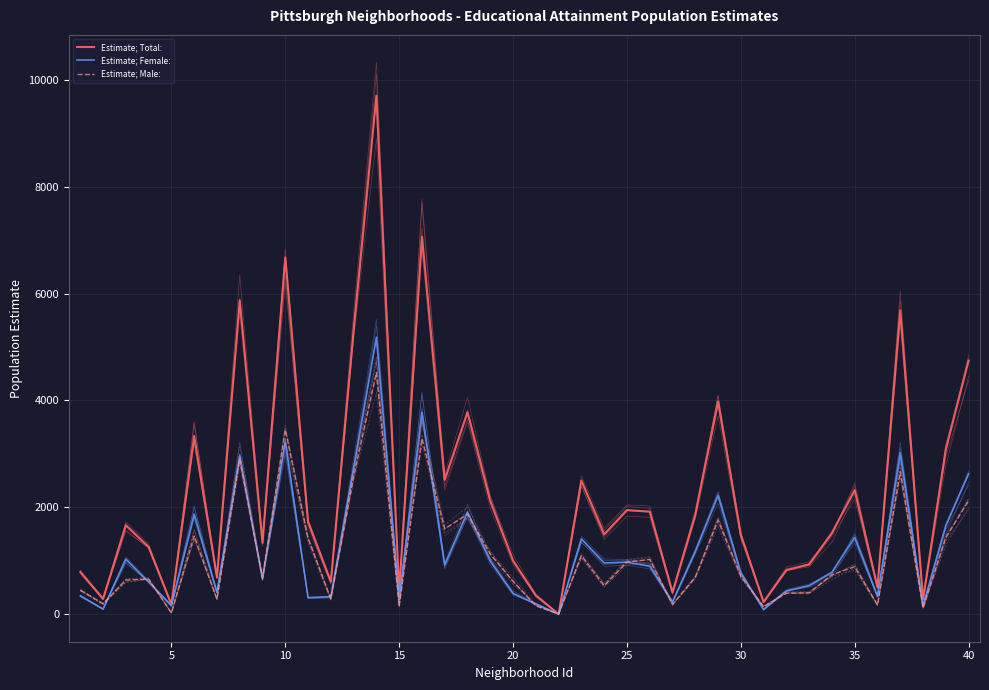

Reading left to right, list all the values displayed in this chart.

Estimate; Total:: 787.3	285.4	1660.1	1257.3	178.2	3333.7	687.3	5872.7	1332.2	6671.3	1728.4	607.5	5312.6	9705.6	420.3	7061.6	2513.1	3776.9	2117.2	1000.1	344.5	-0.4	2500.4	1491.9	1946.5	1917.8	407.6	1858.6	3979.7	1482.7	224.1	822.5	931.2	1520.7	2320.8	504.3	5687.0	269.4	3088.1	4745.0
Estimate; Female:: 340.3	94.0	1024.9	601.2	156.6	1871.5	408.2	2974.8	653.5	3220.2	306.7	326.1	2736.3	5182.5	274.4	3776.6	918.7	1909.2	992.1	385.9	188.1	-0.4	1405.0	957.6	971.7	895.6	228.1	1170.2	2221.6	774.8	83.7	431.7	532.7	786.3	1434.3	335.3	3021.9	155.1	1654.1	2623.6
Estimate; Male:: 446.8	191.7	636.7	655.6	20.8	1461.7	279.9	2898.3	678.2	3451.6	1421.9	282.3	2575.6	4522.8	145.5	3283.5	1594.7	1868.0	1125.1	613.9	155.0	-0.4	1095.1	533.5	974.7	1022.6	181.4	688.6	1758.3	707.9	138.5	390.8	398.5	736.9	886.4	169.3	2665.1	113.1	1435.2	2122.2